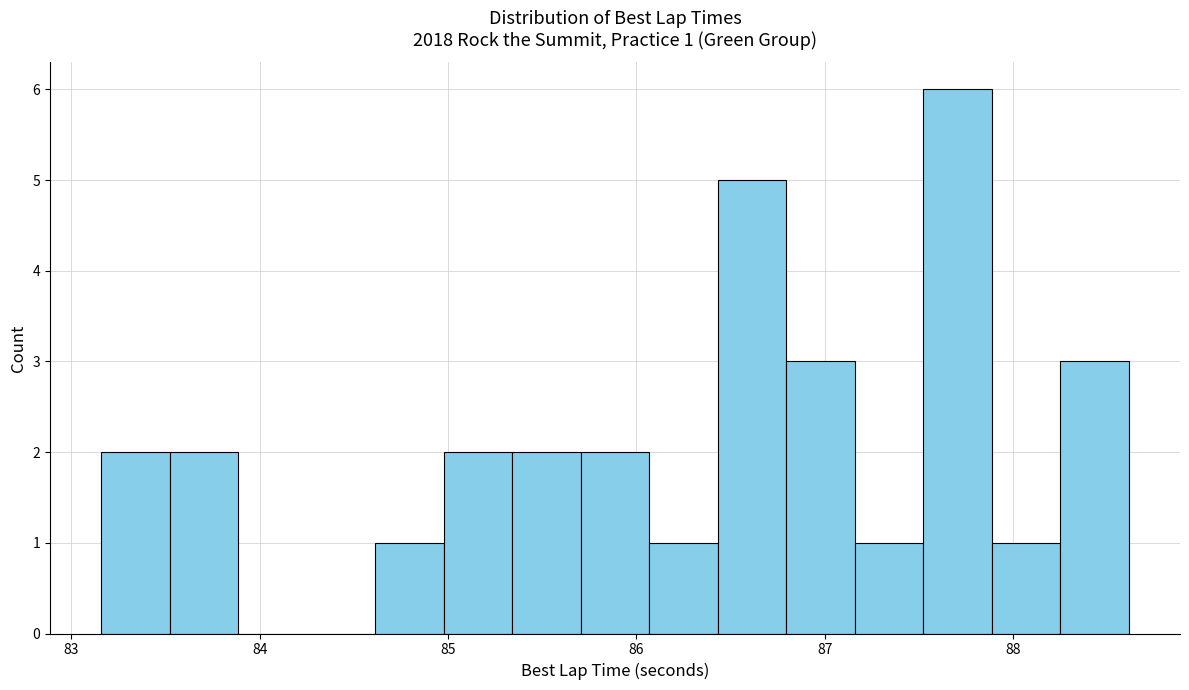

Around what value on the x-axis is the tallest bar? Give the approximate position of its centre, as read against the axis.

87.7